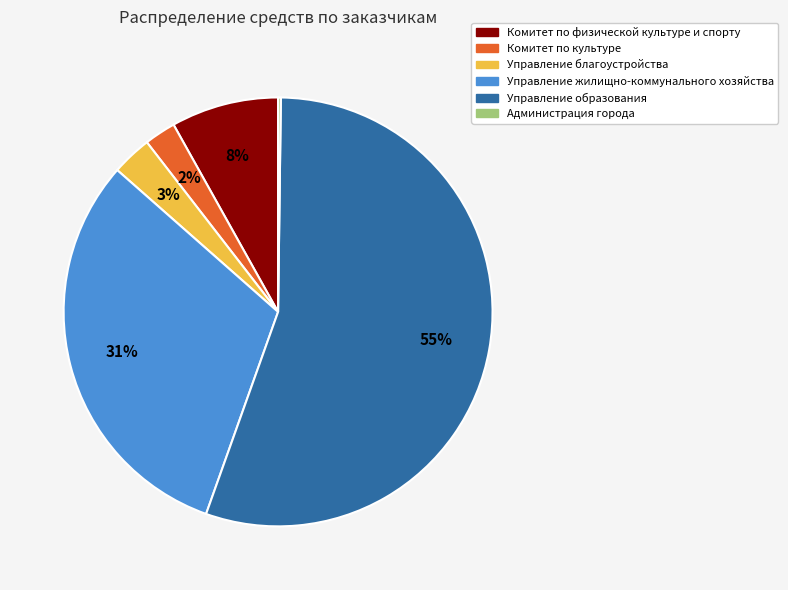

Which slice is the largest?

Управление образования